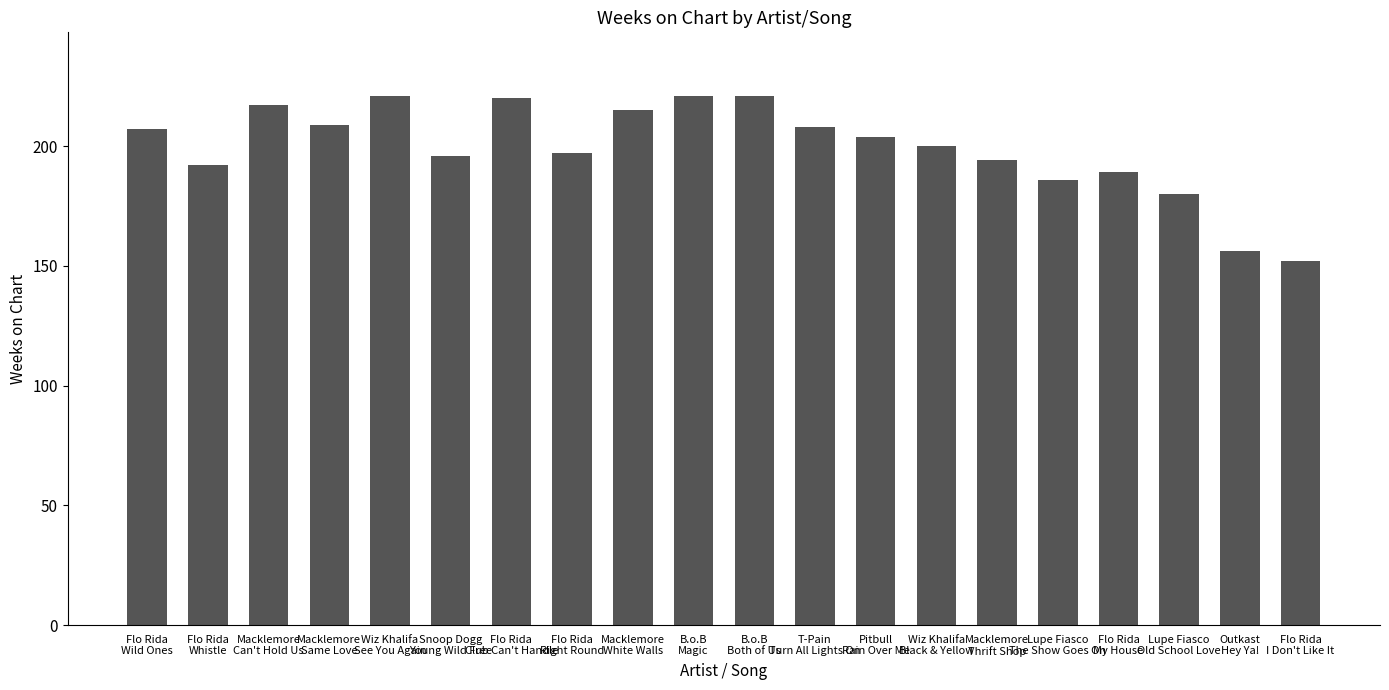

What is the change in value from Wiz Khalifa
See You Again to Lupe Fiasco
Old School Love?

-41